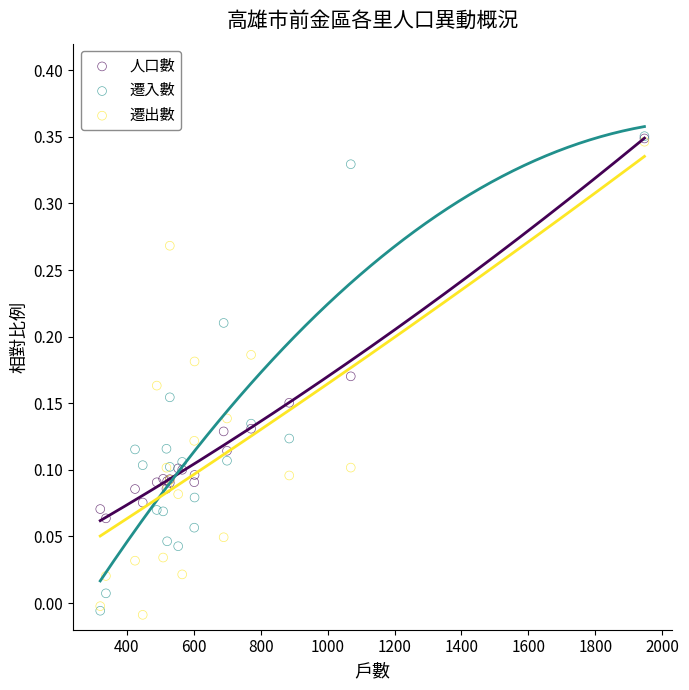

What are all the series names shown in the legend?

人口數, 遷入數, 遷出數